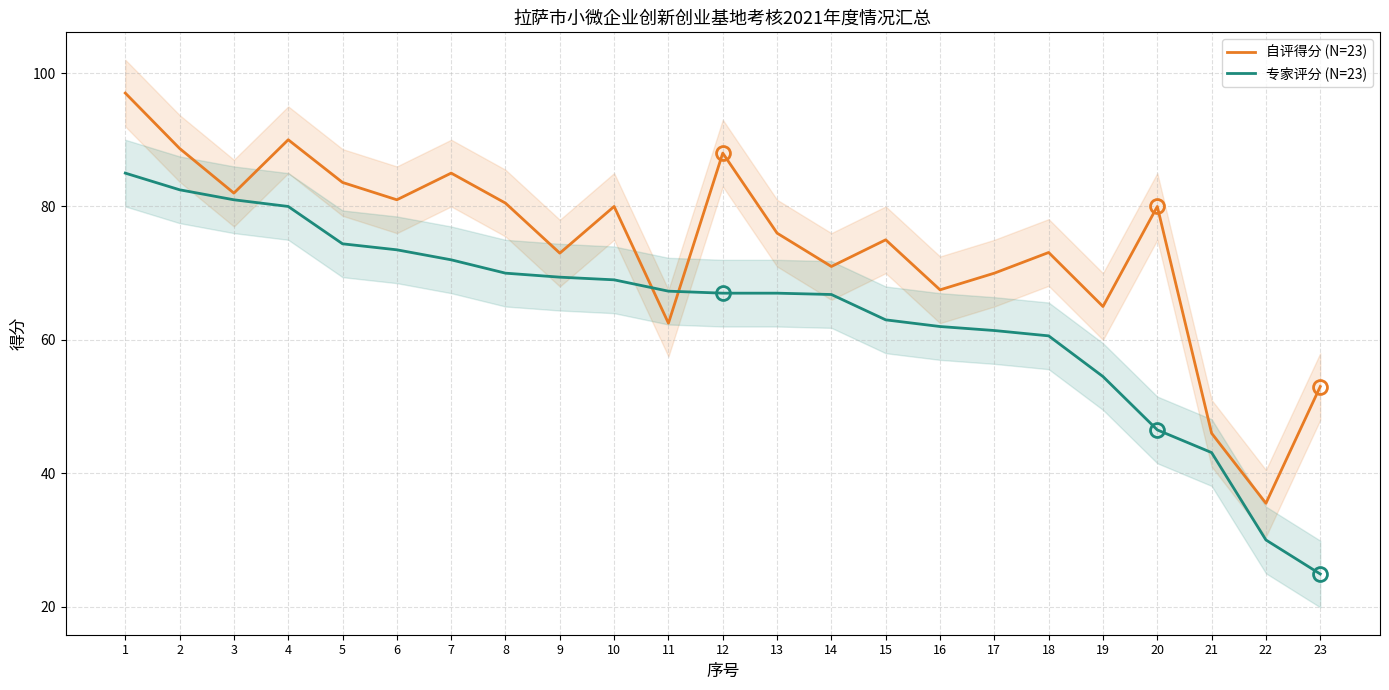

Is this an area chart (filled region under the line)?

No